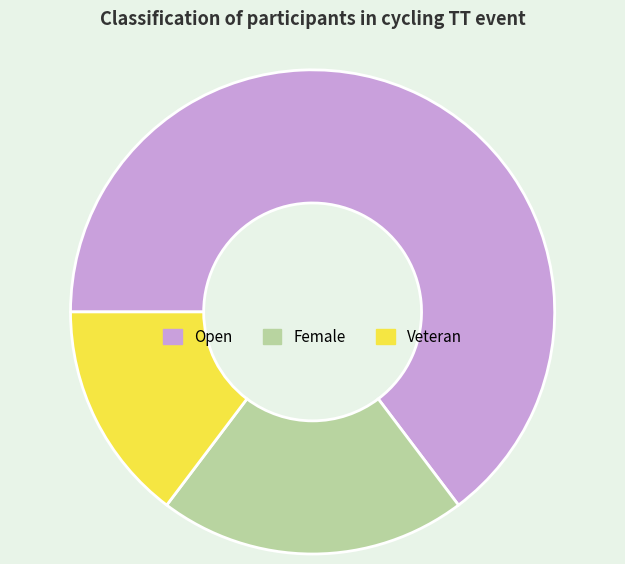

Between Female and Open, which is larger?

Open